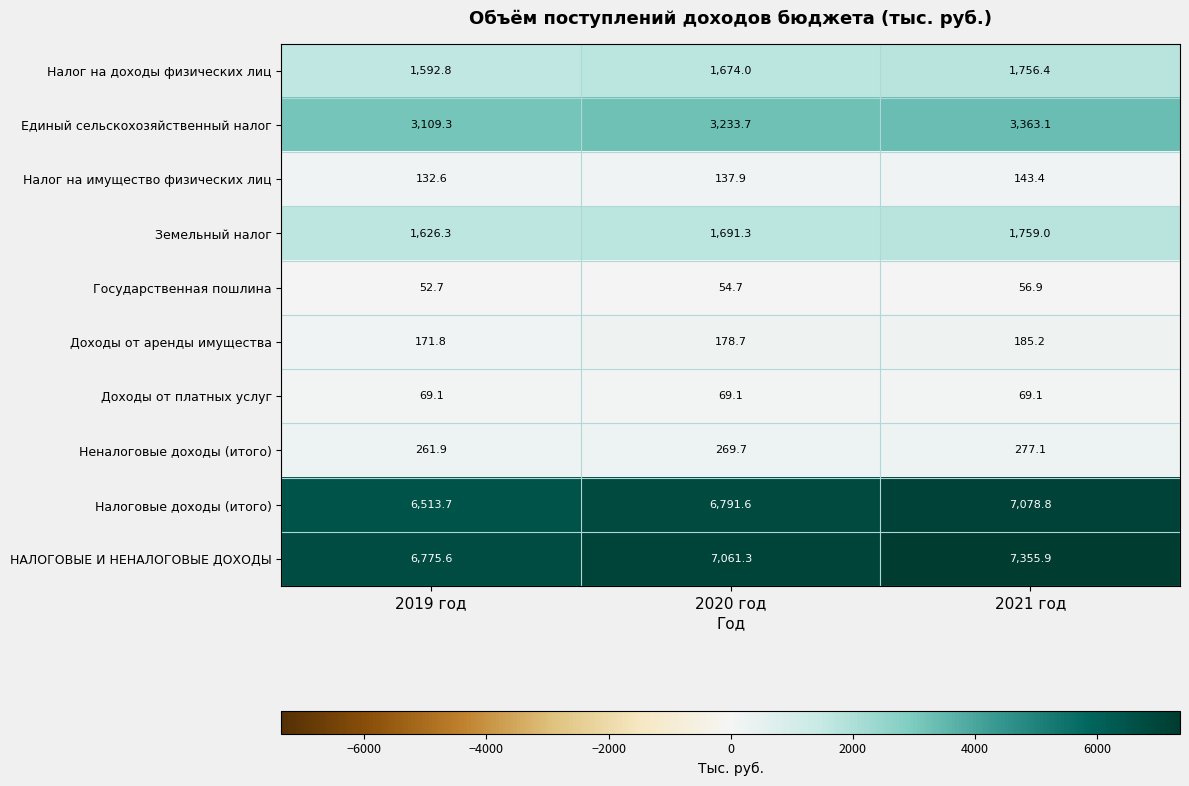

At which label is Неналоговые доходы (итого) closest to 269?

2020 год